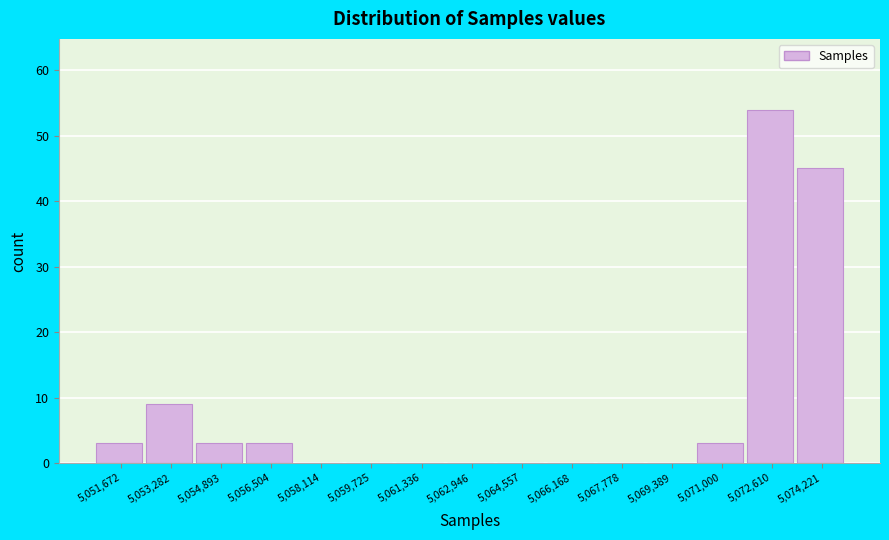

Reading left to right, what are all the values shown in this chart?

5,051,672=3	5,053,282=9	5,054,893=3	5,056,504=3	5,058,114=0	5,059,725=0	5,061,336=0	5,062,946=0	5,064,557=0	5,066,168=0	5,067,778=0	5,069,389=0	5,071,000=3	5,072,610=54	5,074,221=45